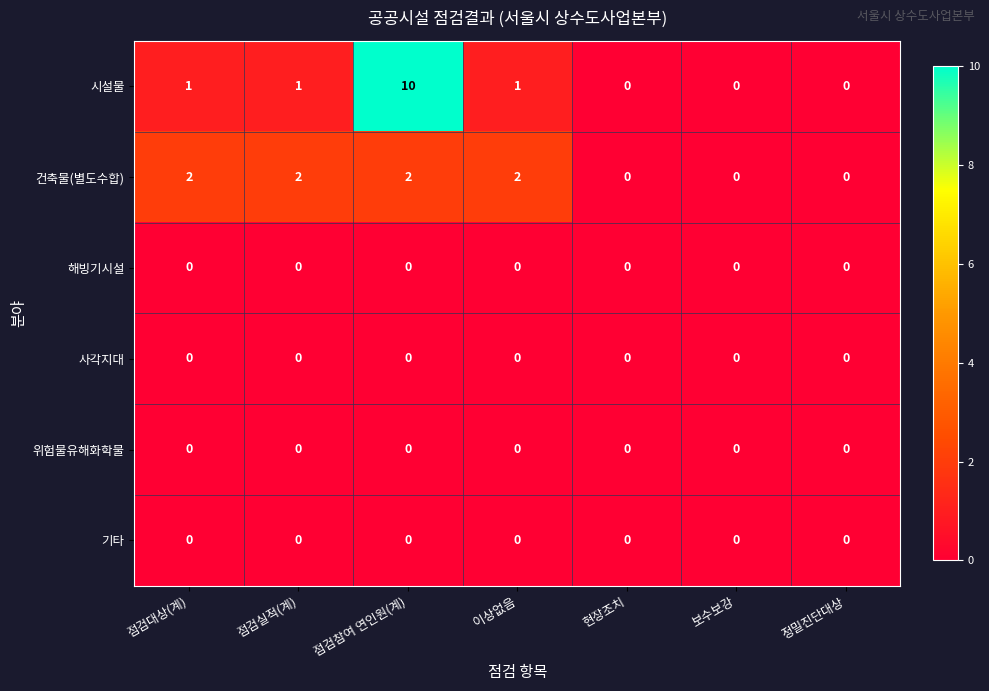

At which category is the sum across all series the highest?

점검참여 연인원(계)